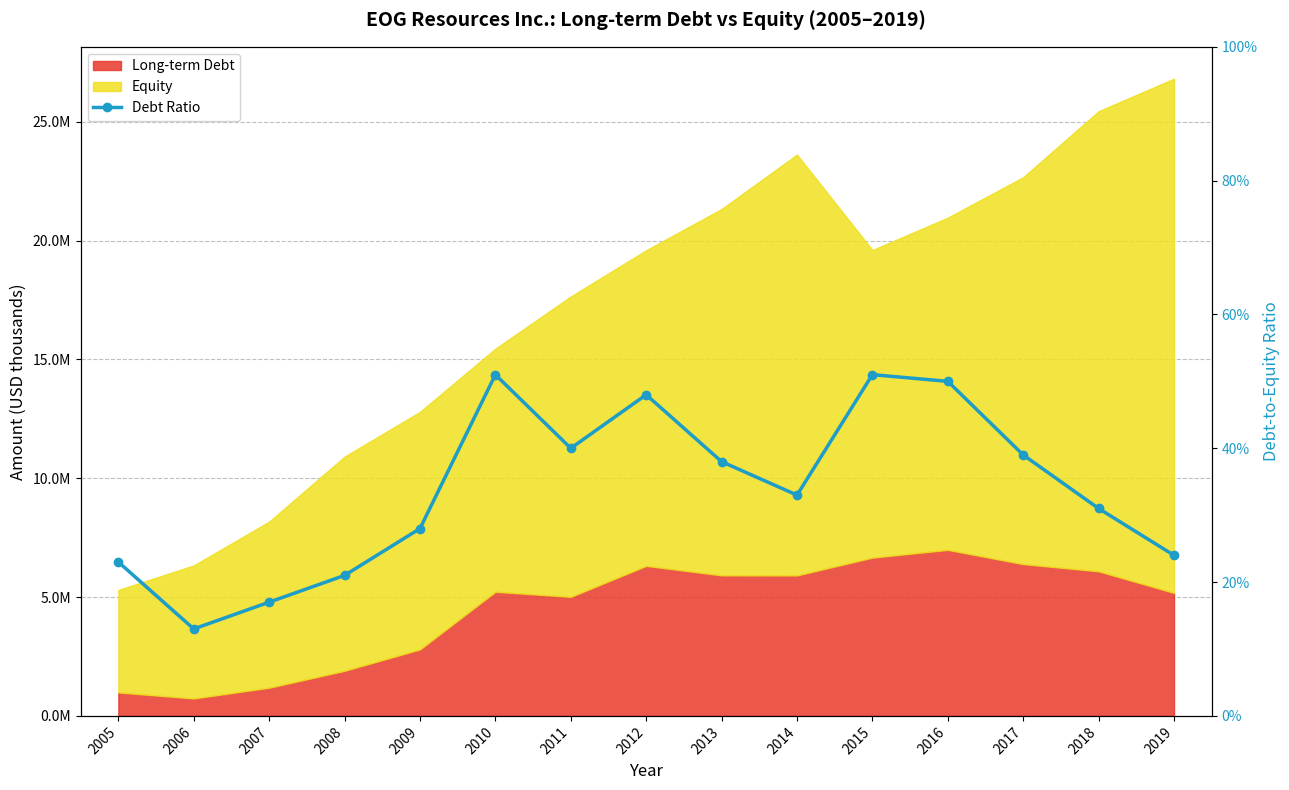

The value at 2005 is 0.1. True or false?

False